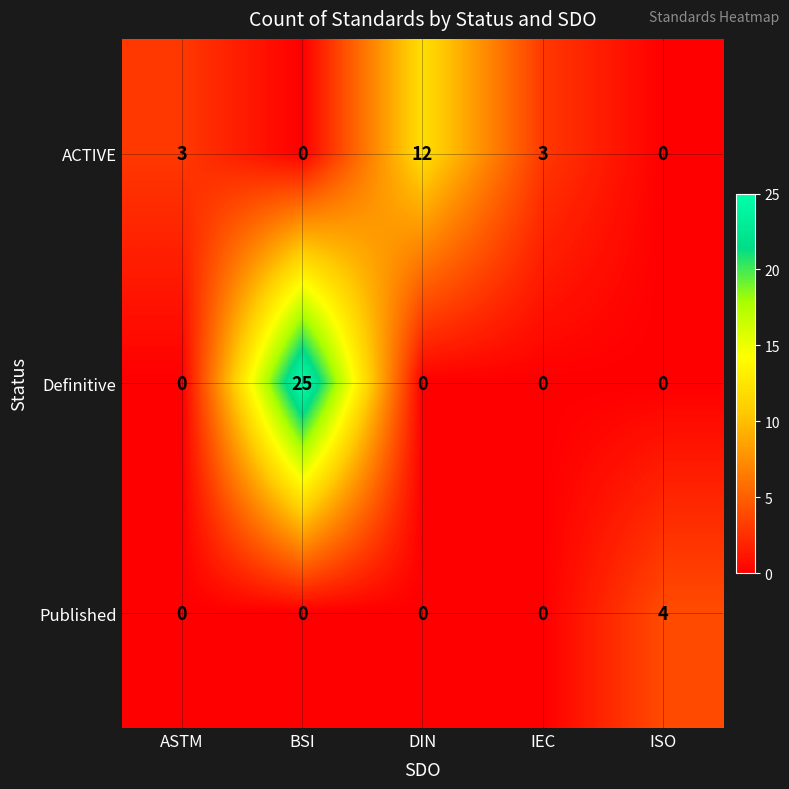

What is the difference between the maximum and minimum values in the ACTIVE series?

12